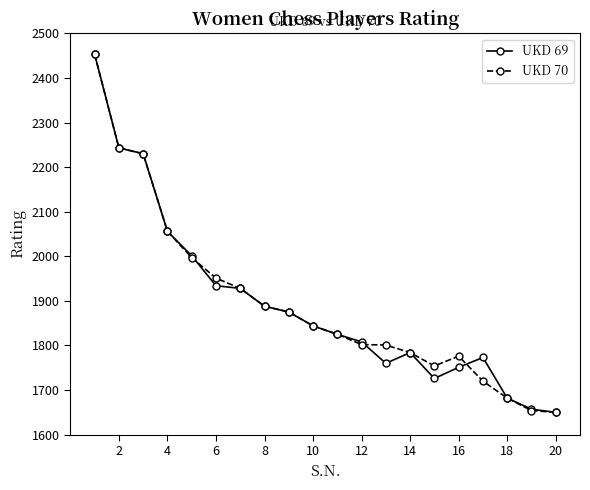

What is the maximum value for UKD 69?

2453